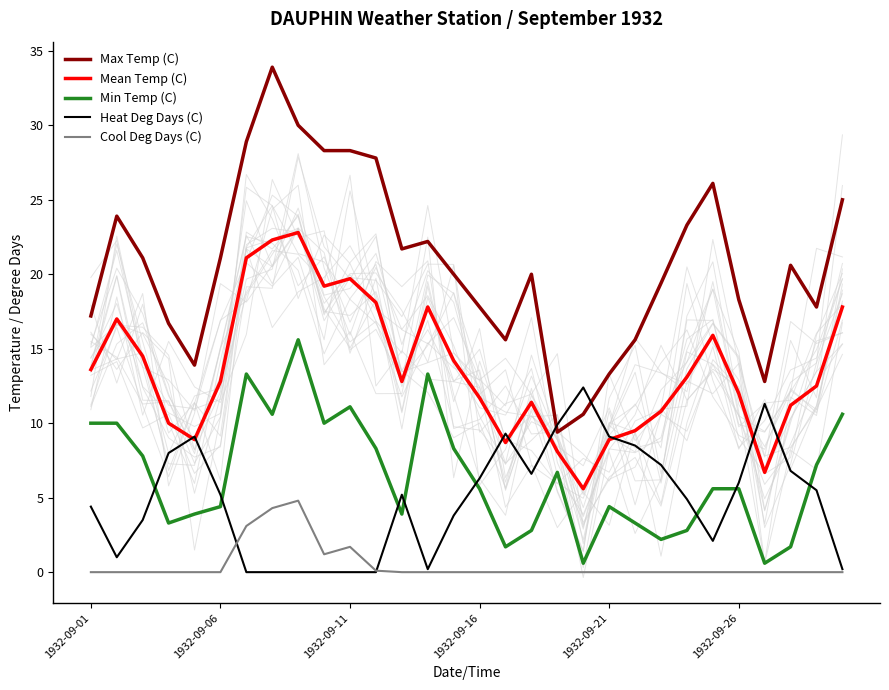

True or false: Min Temp (C) and Mean Temp (C) intersect in this chart.

False